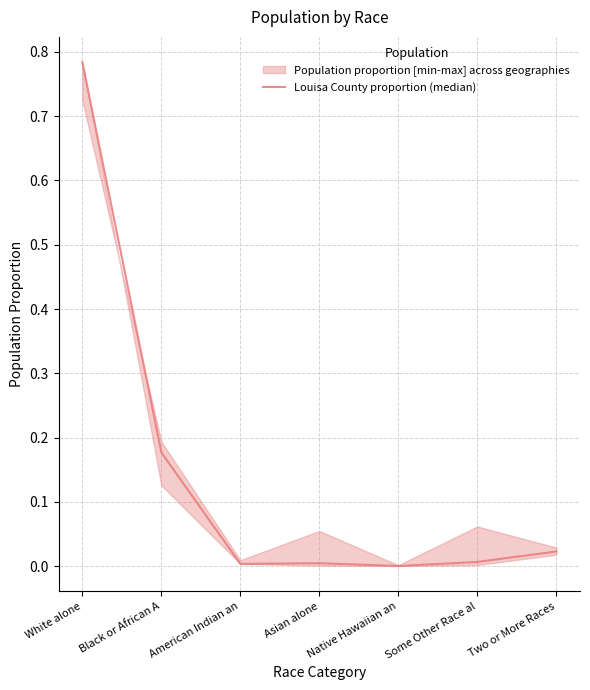

List the labels in order of value, largest first.

White alone, Black or African A, Two or More Races, Some Other Race al, Asian alone, American Indian an, Native Hawaiian an